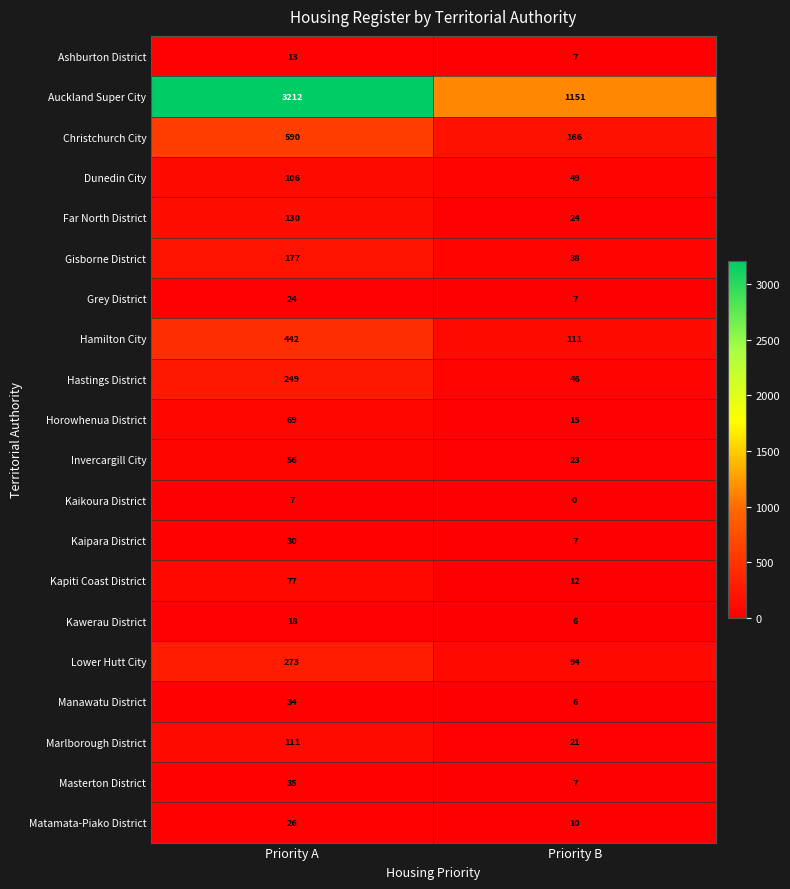

Which series has the largest range (max minus min)?

Auckland Super City